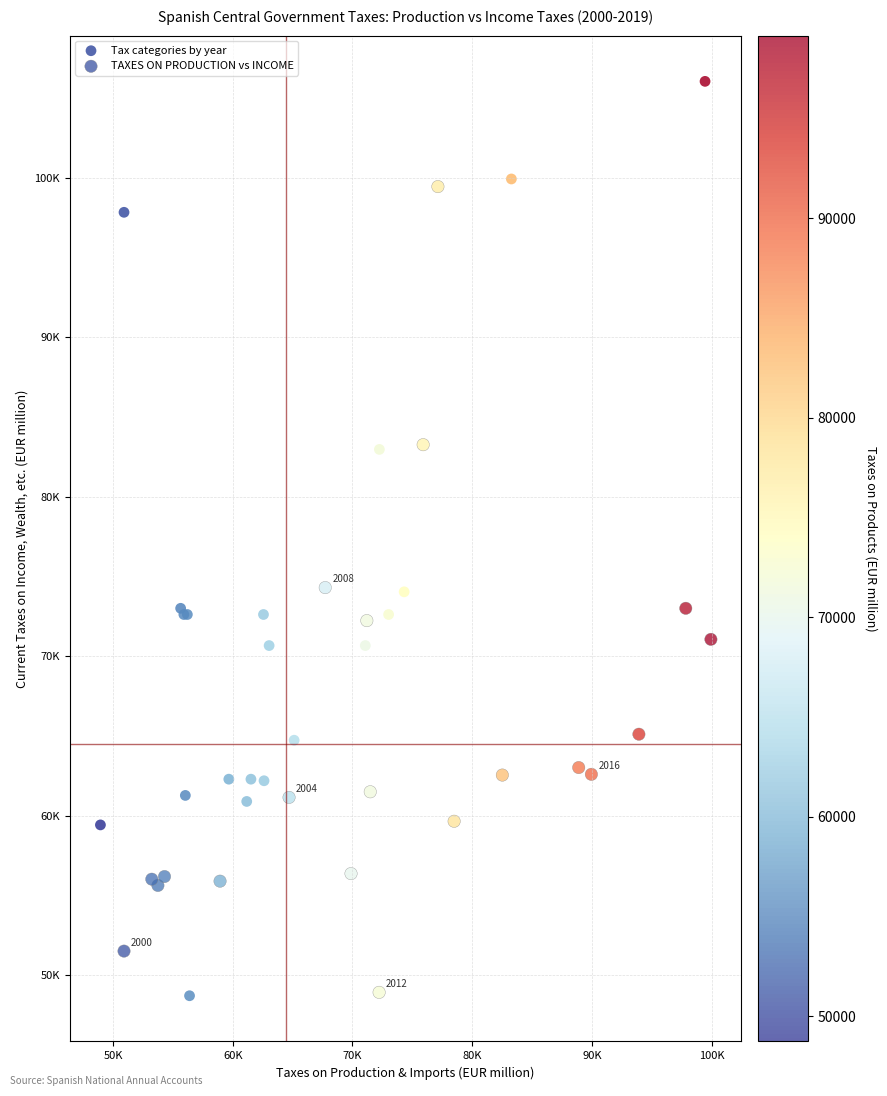

What are all the series names shown in the legend?

Tax categories by year, TAXES ON PRODUCTION vs INCOME